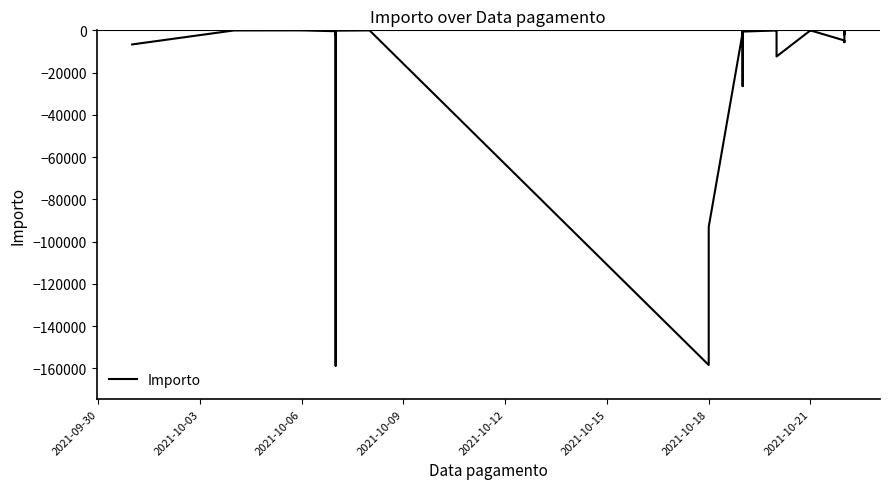

Count the number of values greater than -423.

19